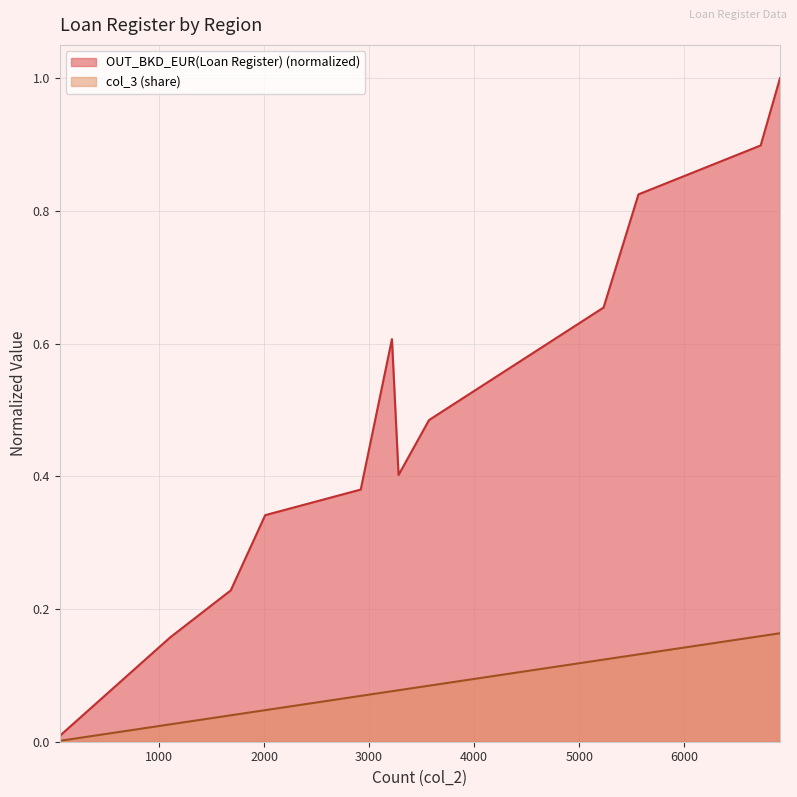

What is the sum of the values at 6910 and 5231?

0.3